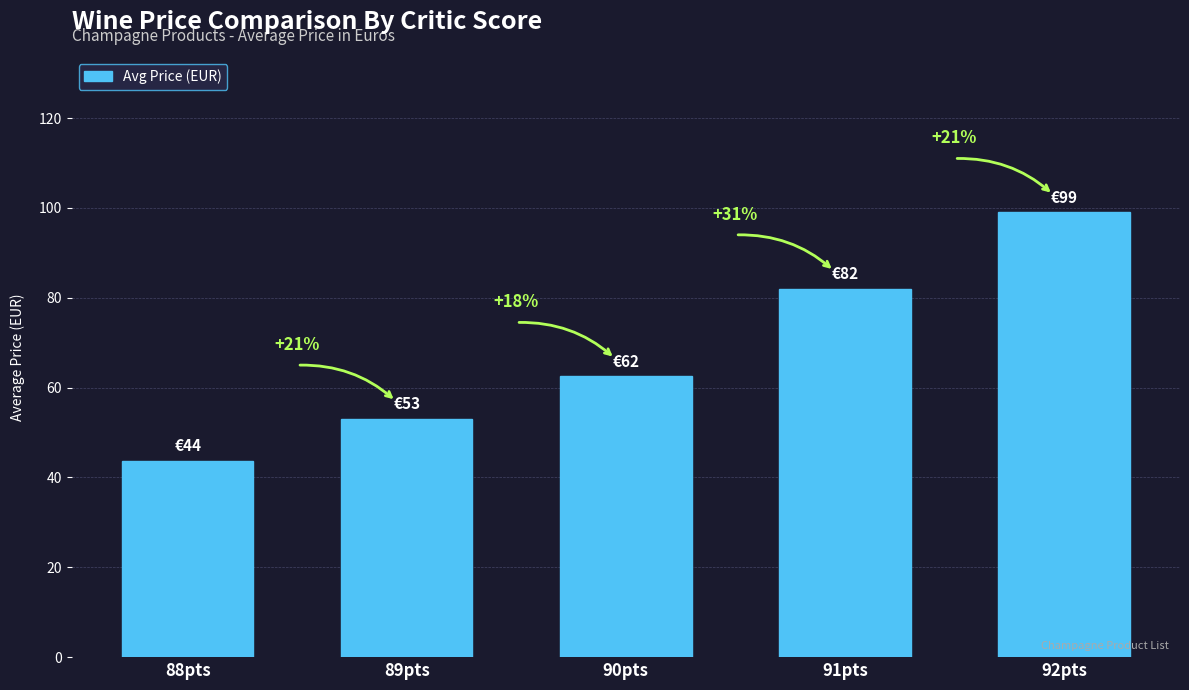

Is it true that the value at 91pts is 82.0?

True